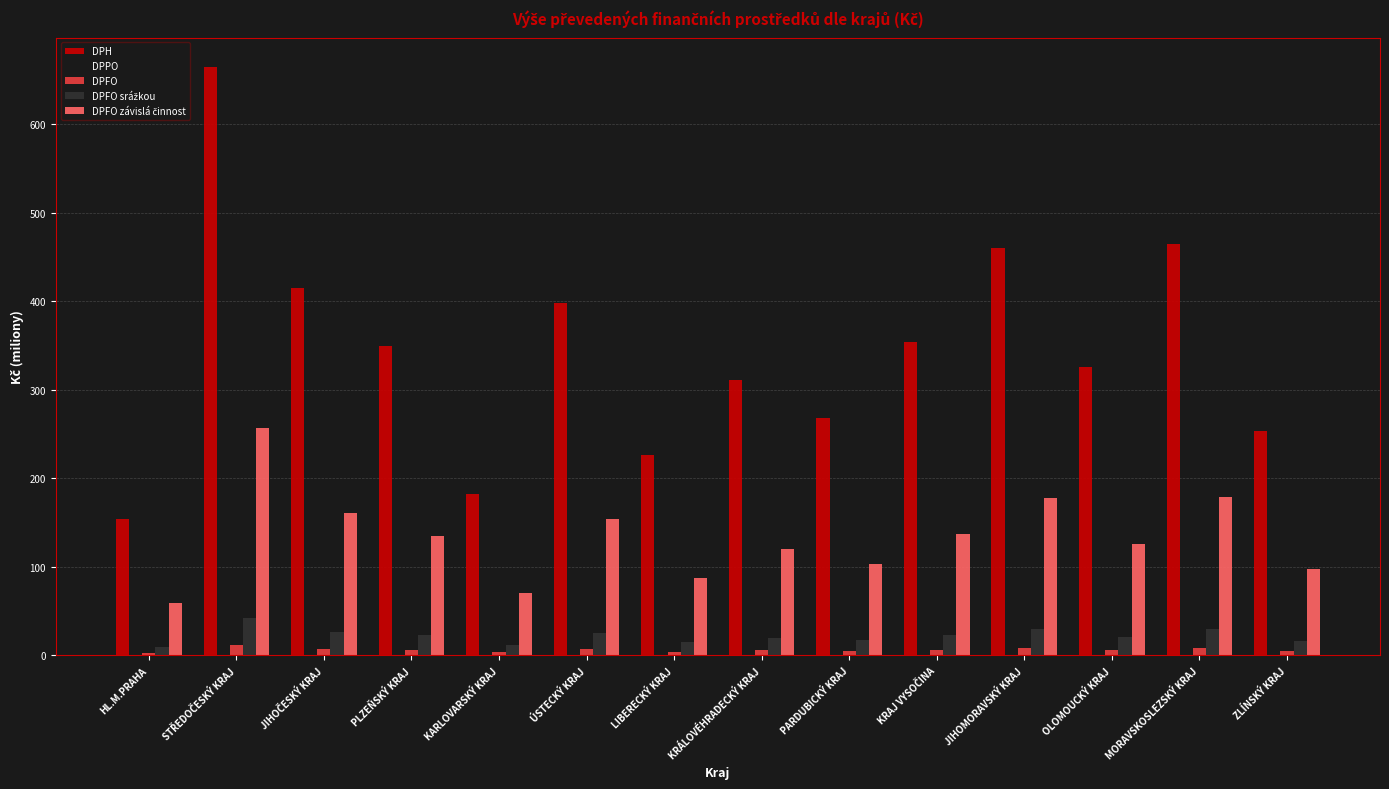

What is the average value of the DPFO series?

6.1